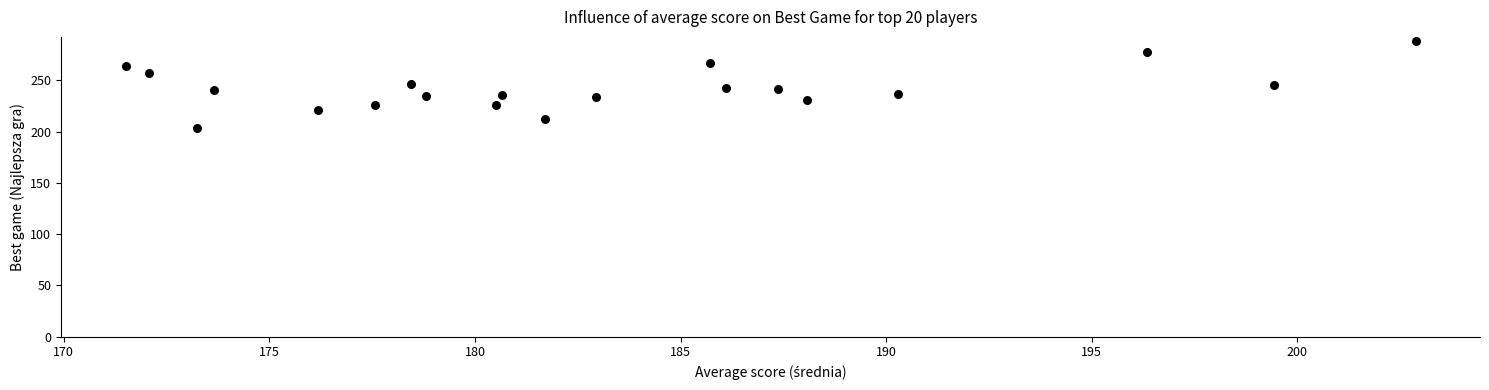

How many points are shown in the scatter plot?

20